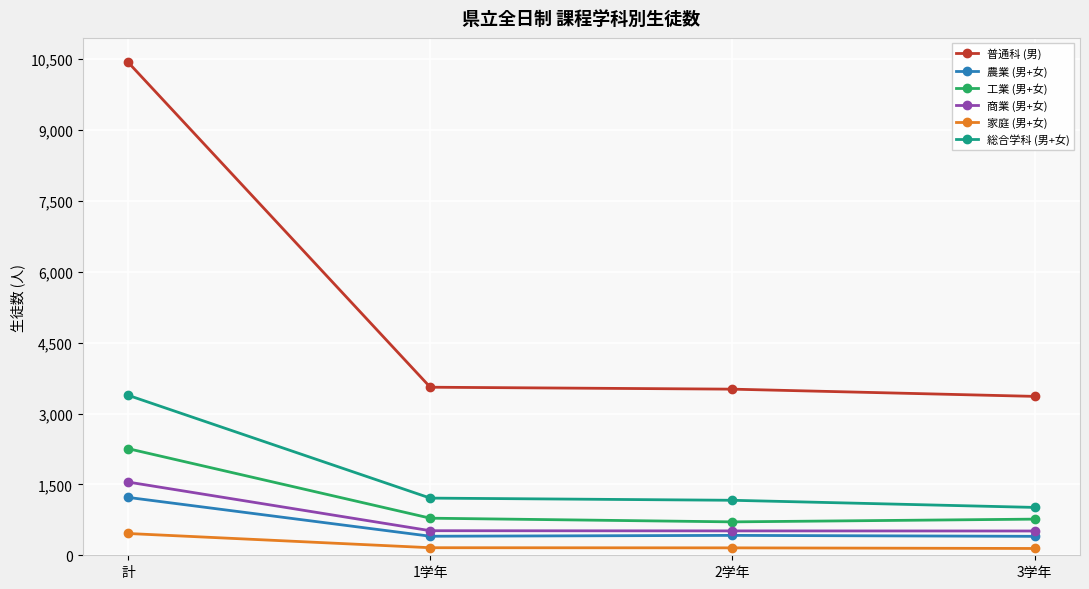

What are all the series names shown in the legend?

普通科 (男), 農業 (男+女), 工業 (男+女), 商業 (男+女), 家庭 (男+女), 総合学科 (男+女)